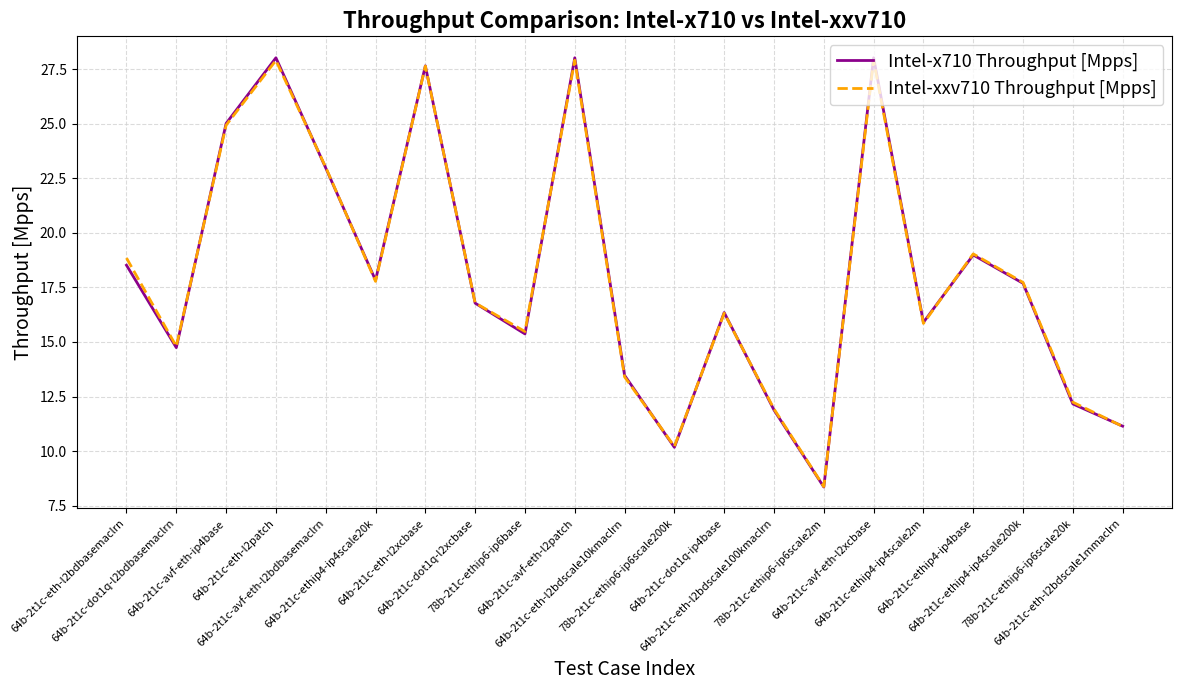

Which series has the widest spread of values?

Intel-x710 Throughput [Mpps]